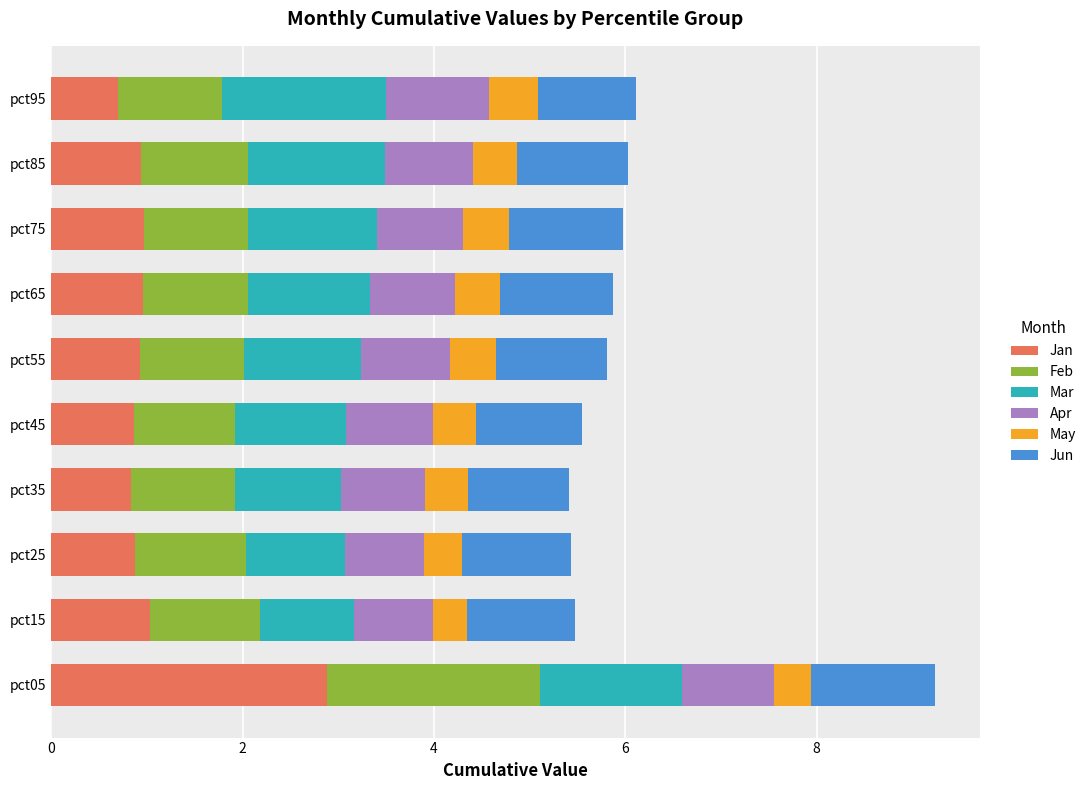

What is the minimum value for Jan?

0.7